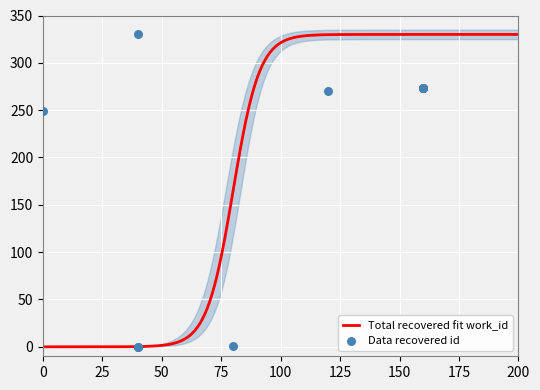

What is the maximum value for Total recovered fit work_id?

330.0